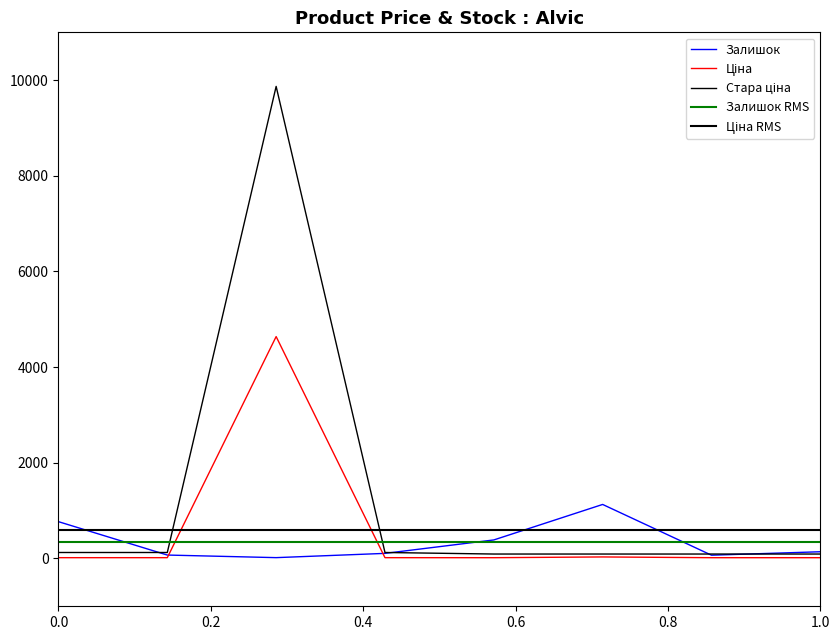

How many data points in Залишок are above 140?

3